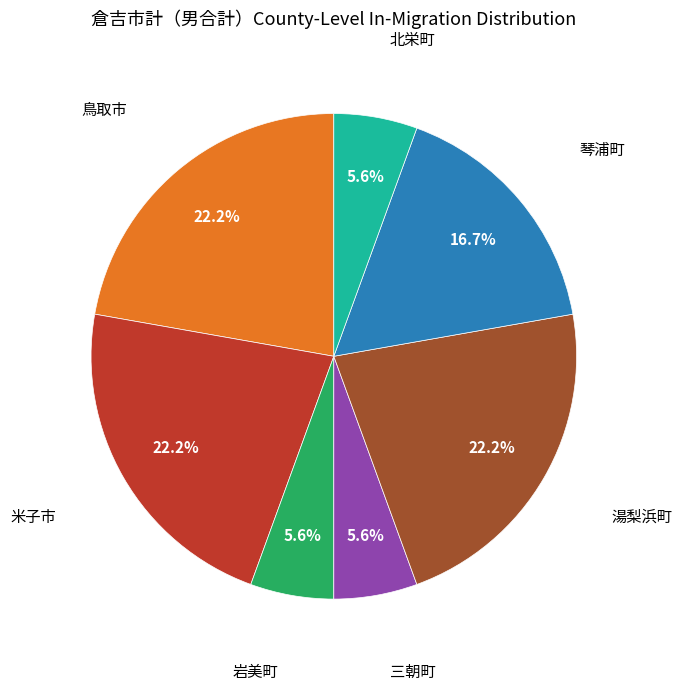

To the nearest percent, what is the average slice percentage?

14%